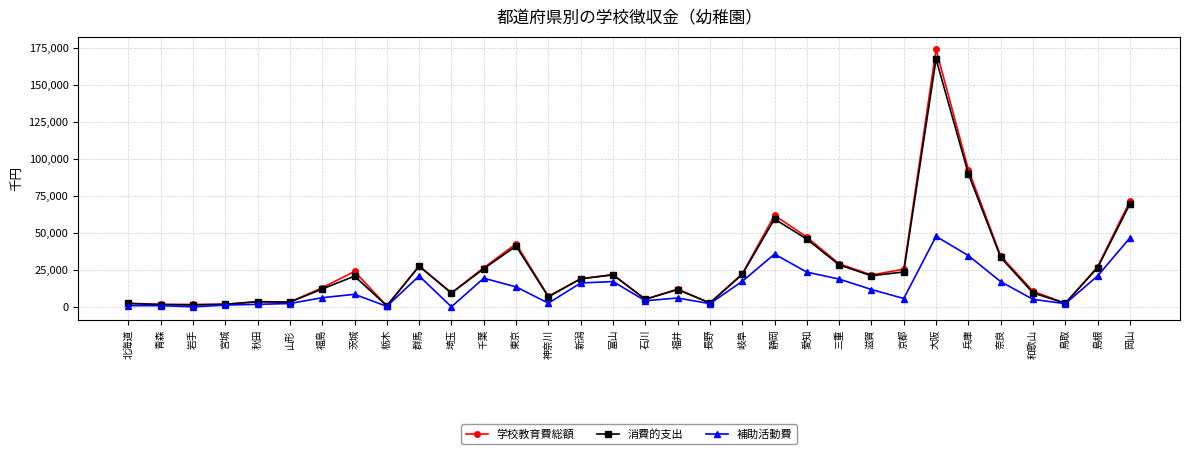

Which label corresponds to the largest value in the chart?

大阪